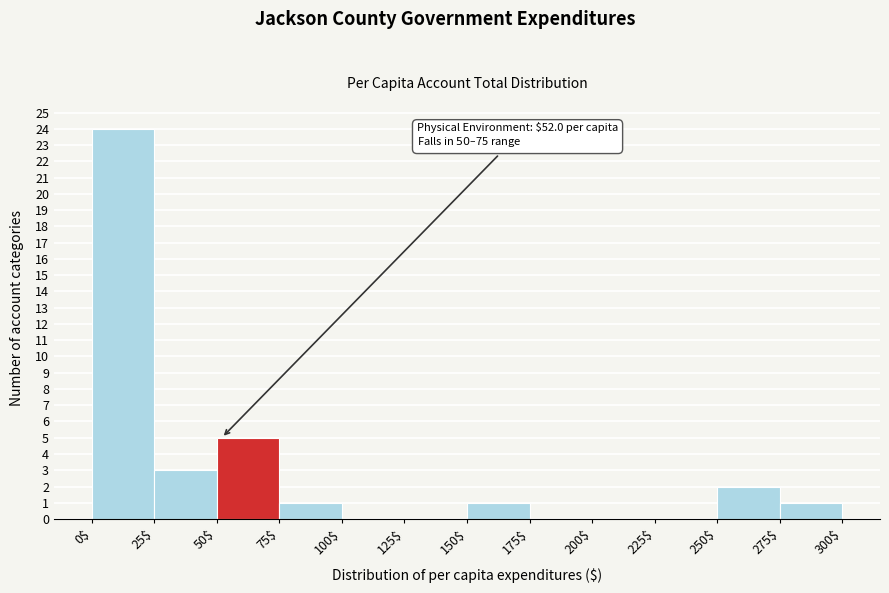

Over which range of the x-axis is the bar tallest?

0$ to 25$